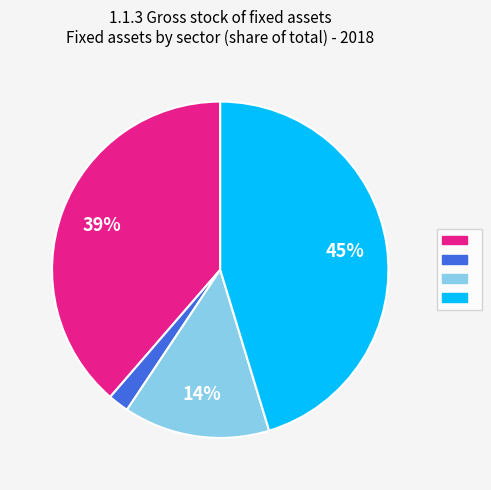

To the nearest percent, what is the difference between the largest and smallest slice percentages?

43%